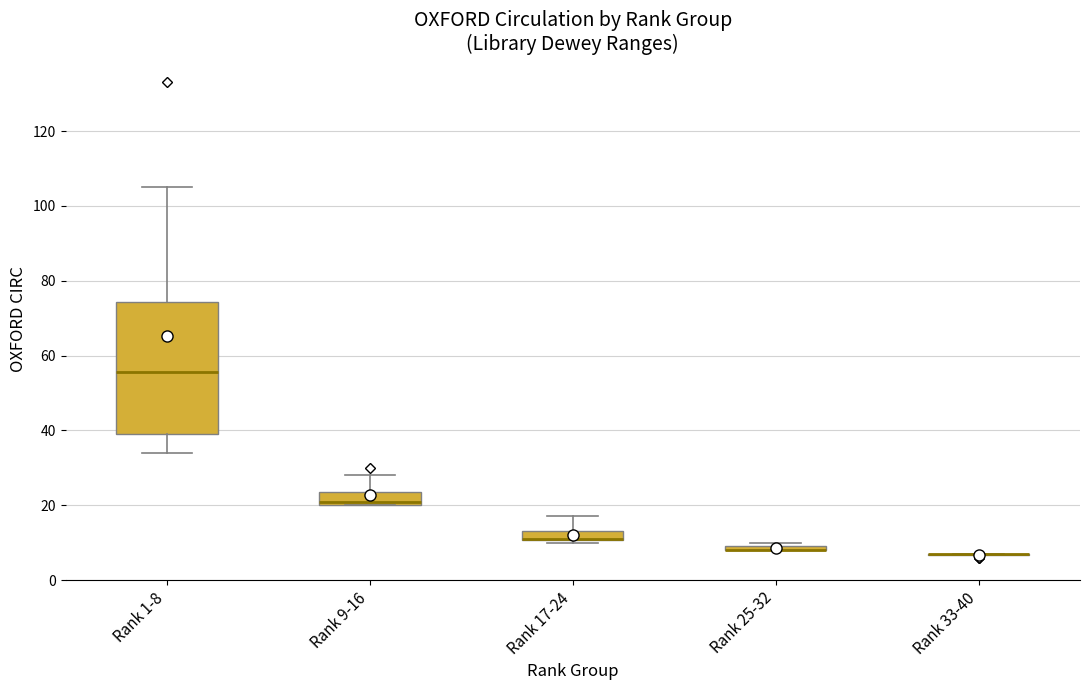

Which box is the tallest, from its lower edge to its upper edge?

Rank 1-8